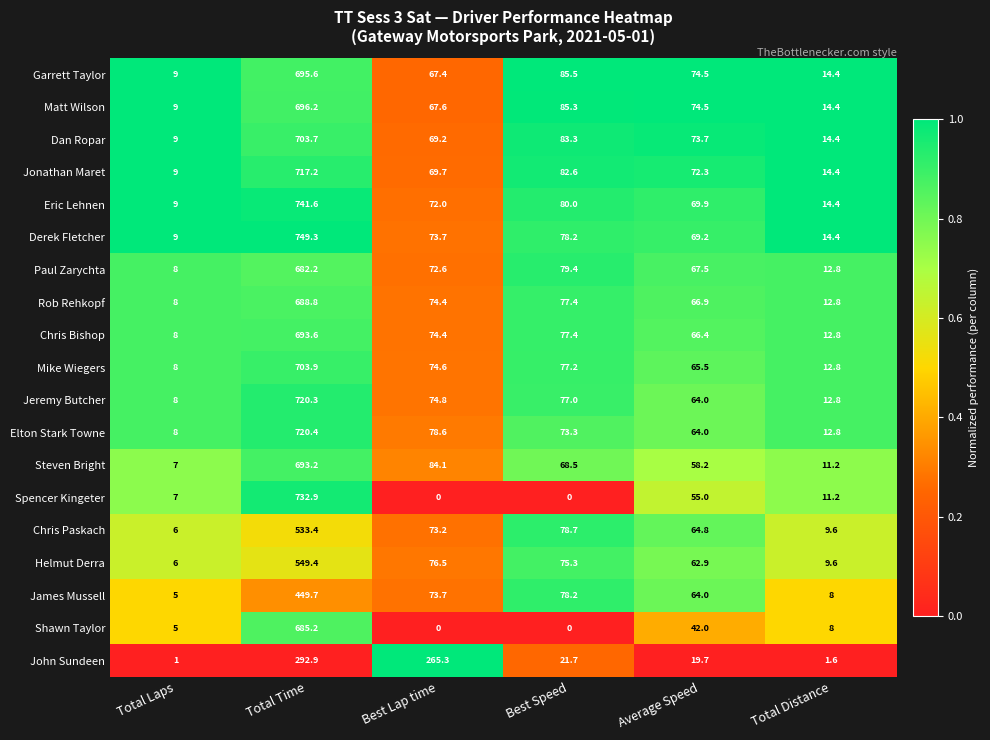

What value does the Chris Paskach series have at Best Speed?

78.7